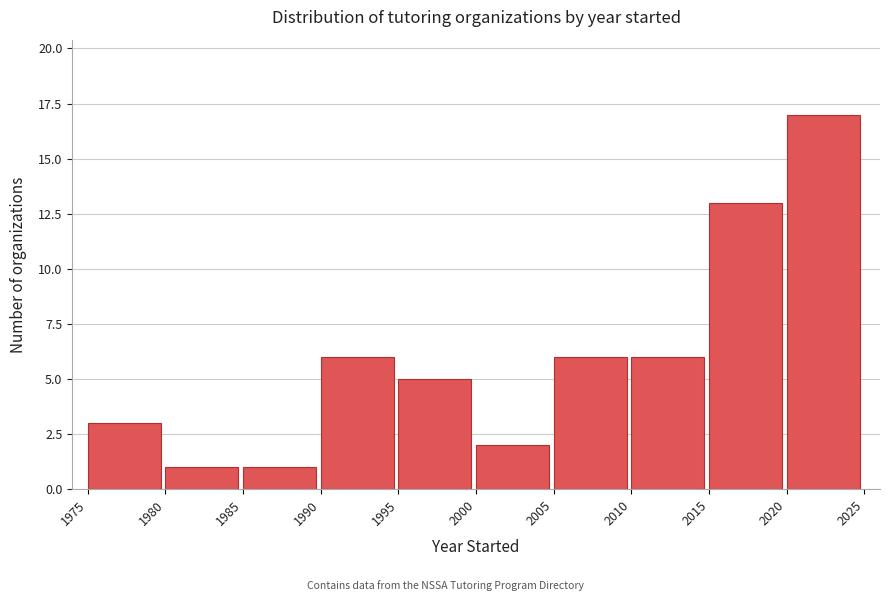

How tall is the bar that spans 2000 to 2005 on the x-axis? The values are not printed on the chart, so give them approximately, as read against the axis.

2